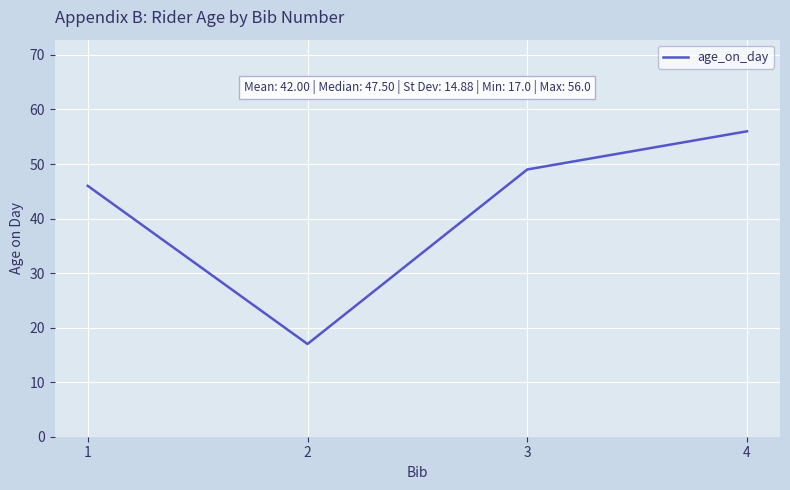

At which category does the chart reach its minimum across all series?

2